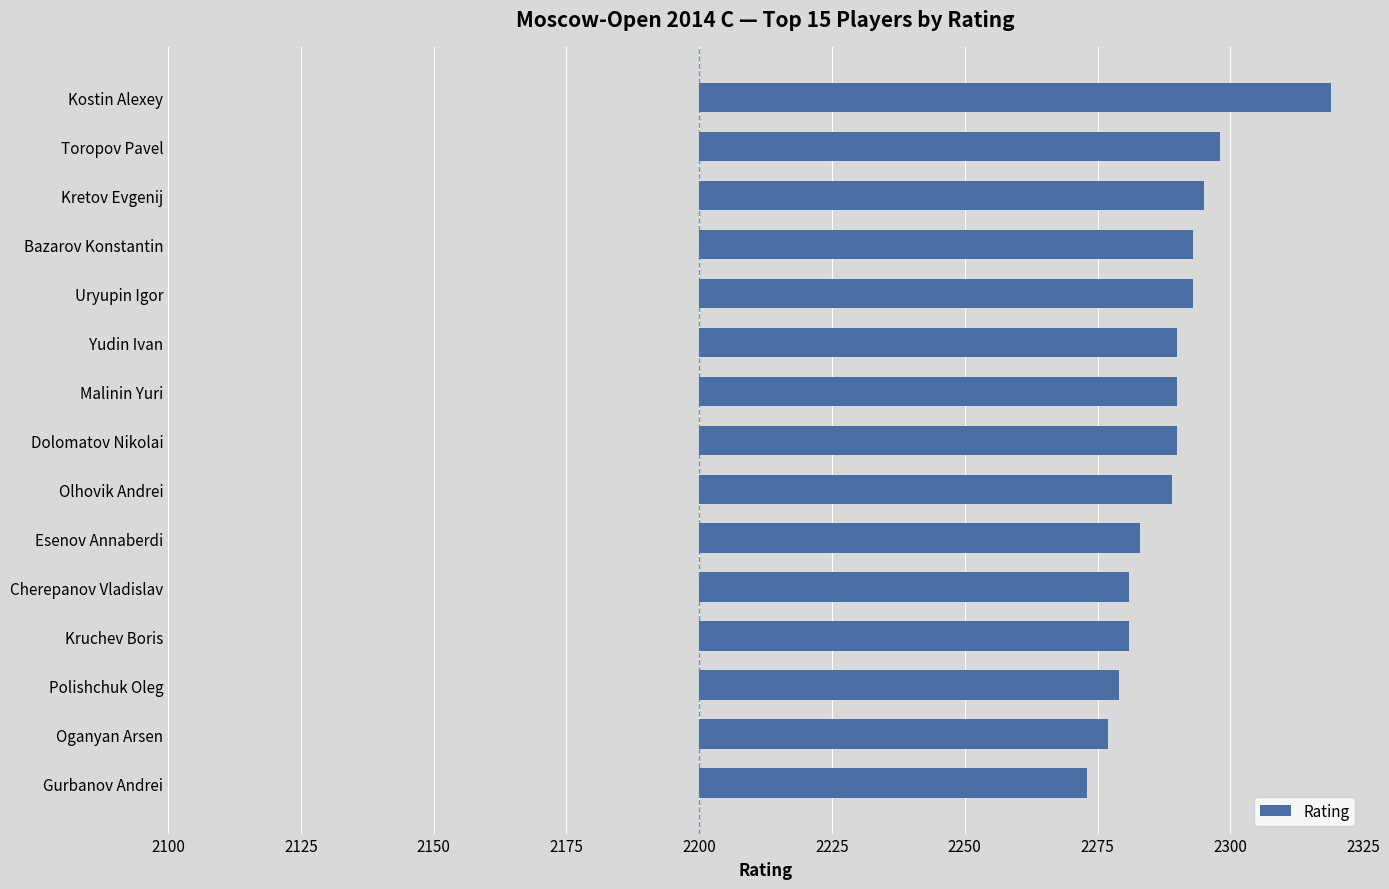

Does the chart contain any negative values?

No